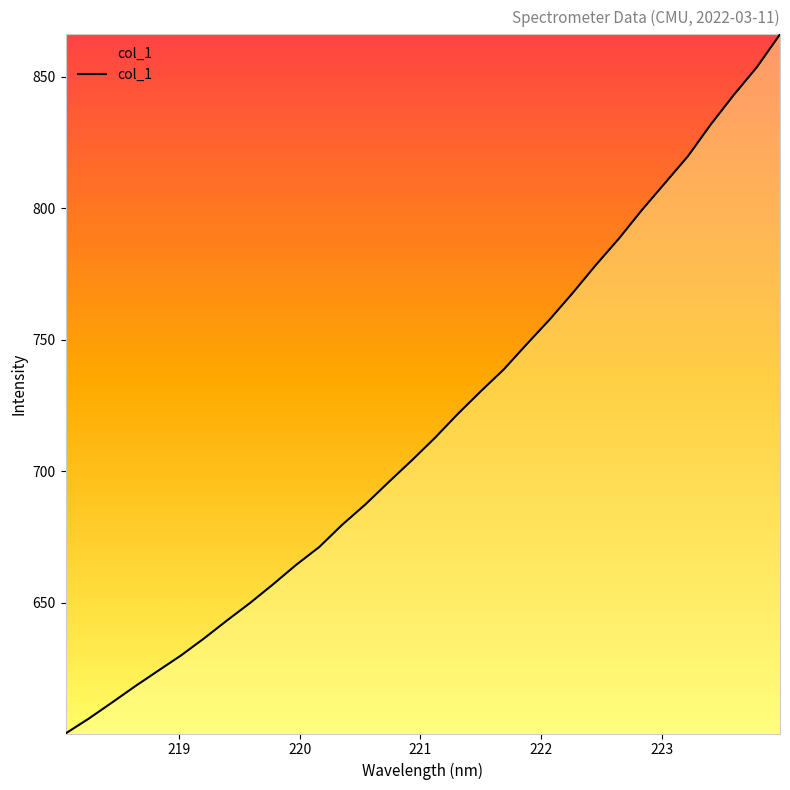

What is the minimum value shown in the chart?

600.2